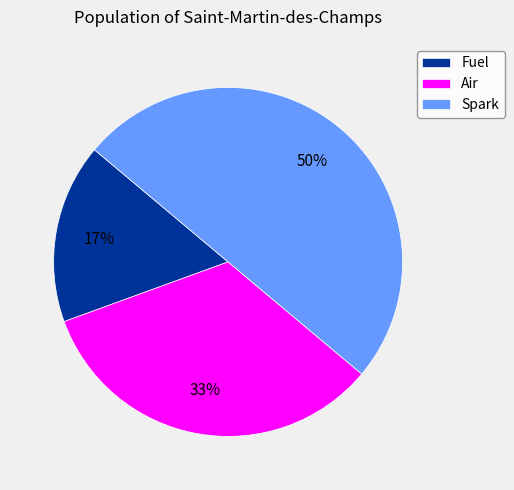

To the nearest percent, what is the average slice percentage?

33%